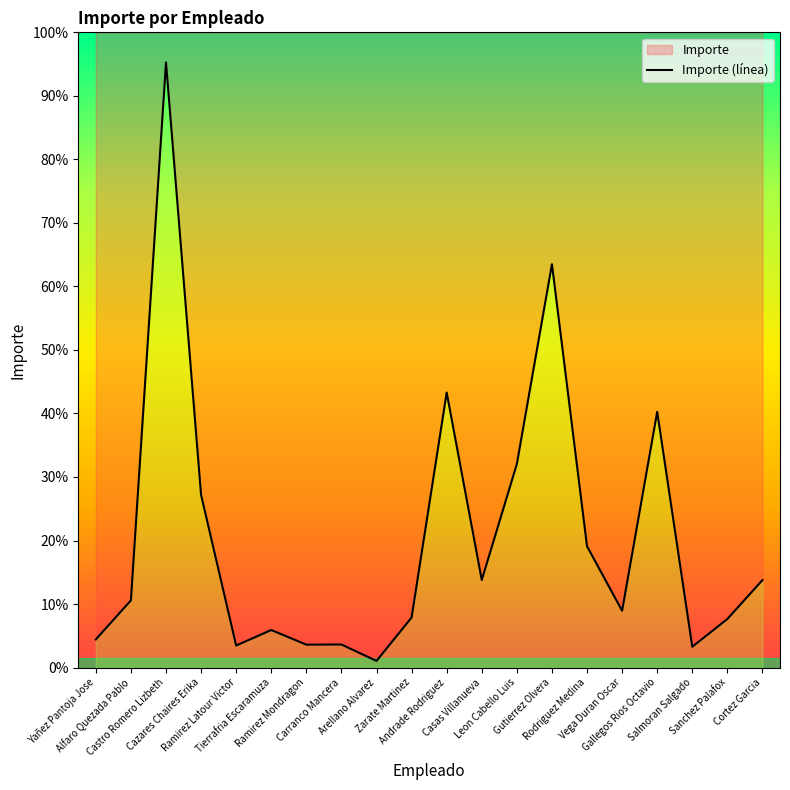

List the labels in order of value, smallest first.

Arellano Alvarez, Salmoran Salgado, Ramirez Latour Victor, Ramirez Mondragon, Carranco Mancera, Yañez Pantoja Jose, Tierrafria Escaramuza, Sanchez Palafox, Zarate Martinez, Vega Duran Oscar, Alfaro Quezada Pablo, Cortez Garcia, Casas Villanueva, Rodriguez Medina, Cazares Chaires Erika, Leon Cabello Luis, Gallegos Rios Octavio, Andrade Rodriguez, Gutierrez Olvera, Castro Romero Lizbeth